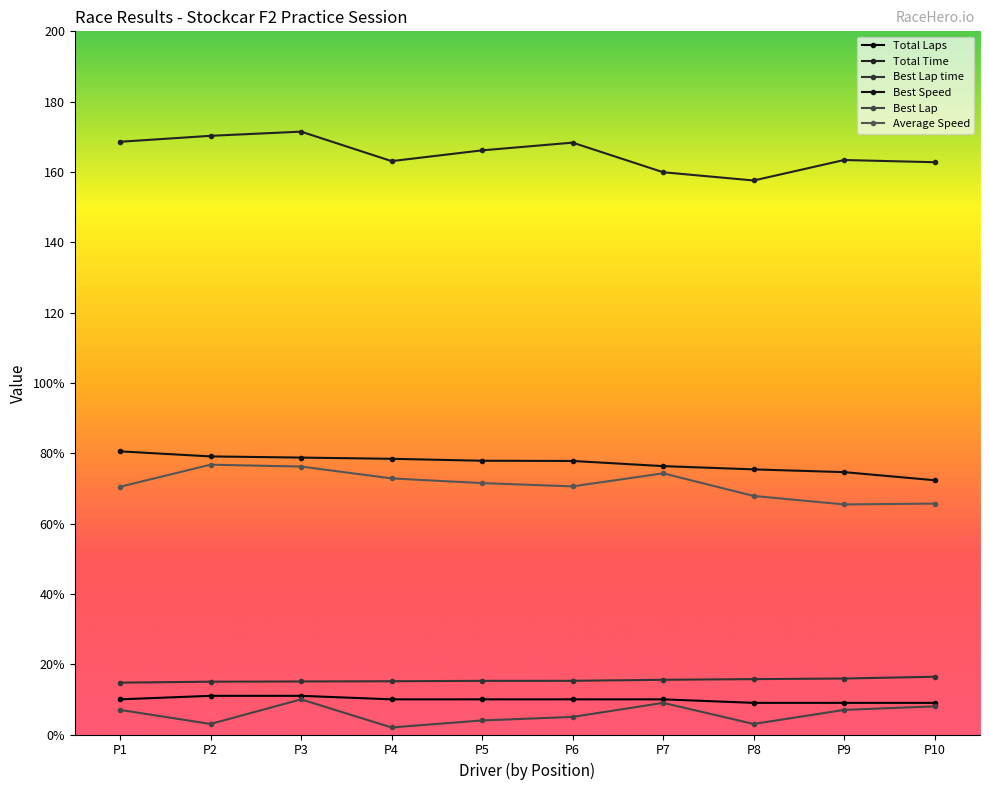

True or false: Total Laps and Best Speed cross at least once.

False